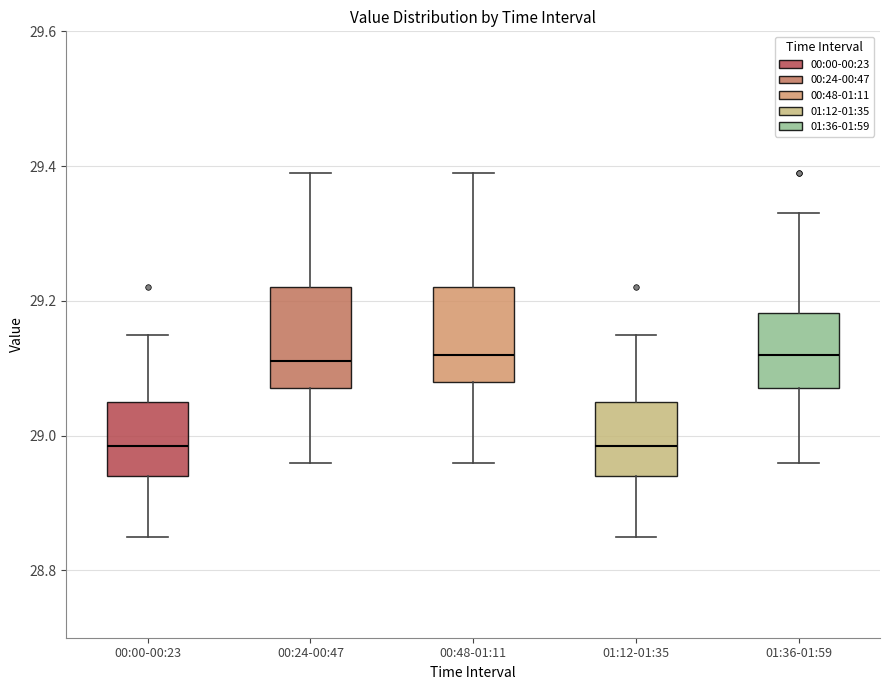

Reading left to right, read every box against the y-axis: the position of its median line, the range the box covers, and the ends of its whiskers. The values are not printed on the chart, so give them approximately, as read against the axis.

00:00-00:23: median 28.98, box 28.94 to 29.06, whiskers 28.86 to 29.16
00:24-00:47: median 29.12, box 29.08 to 29.22, whiskers 28.96 to 29.40
00:48-01:11: median 29.12, box 29.08 to 29.22, whiskers 28.96 to 29.40
01:12-01:35: median 28.98, box 28.94 to 29.06, whiskers 28.86 to 29.16
01:36-01:59: median 29.12, box 29.08 to 29.18, whiskers 28.96 to 29.34